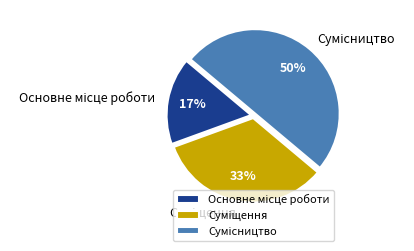

To the nearest percent, what is the average slice percentage?

33%